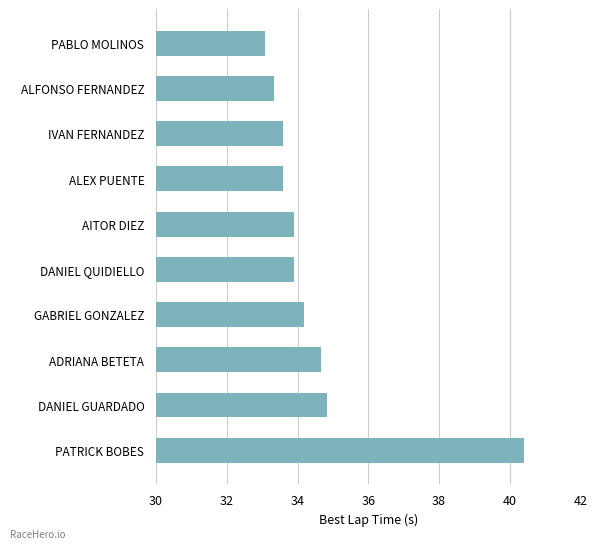

The value at DANIEL QUIDIELLO is 33.9. True or false?

True